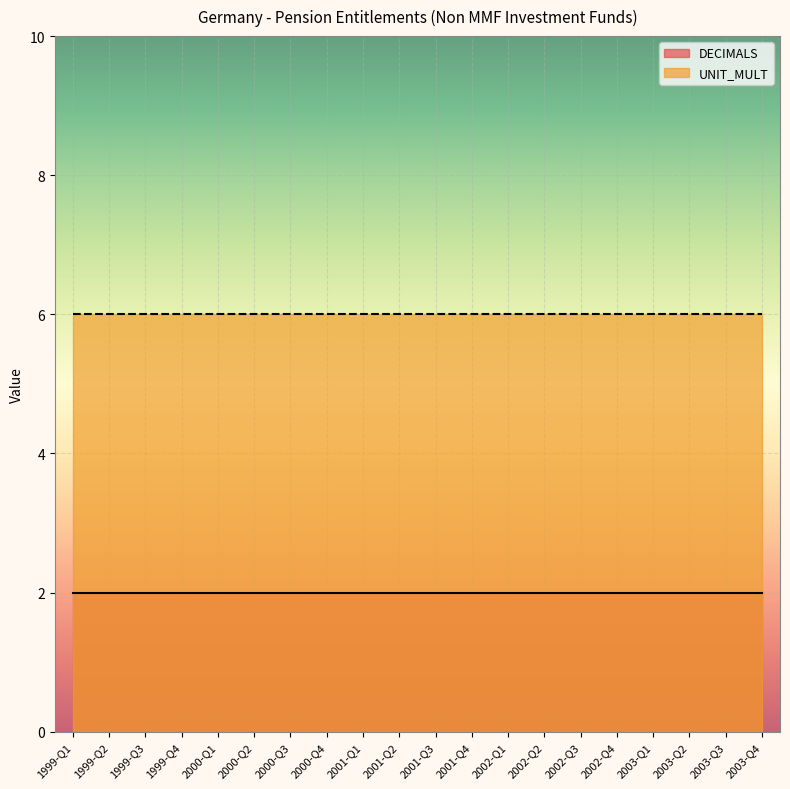

True or false: DECIMALS has more than 0 interior local peaks.

False